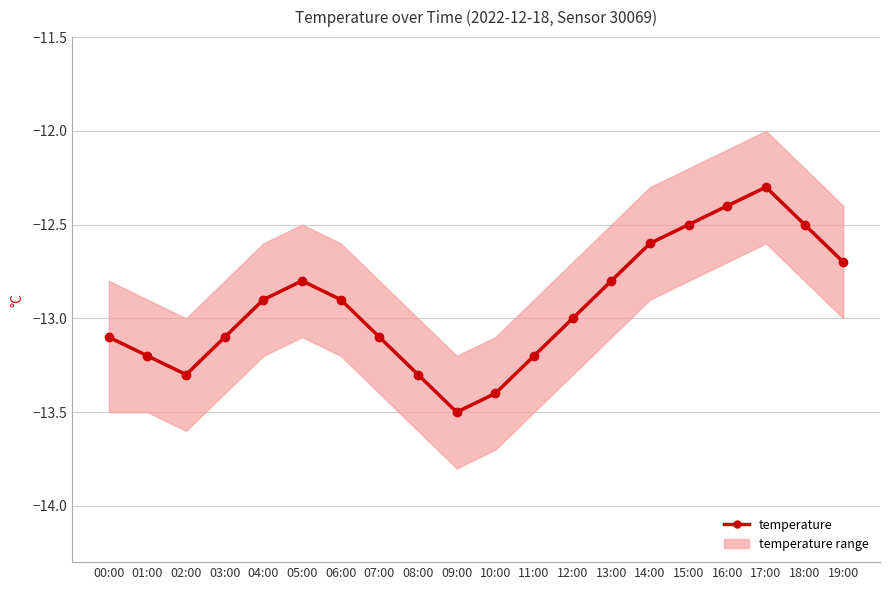

How many interior local valleys (lower than both neighbors) does the data have?

2